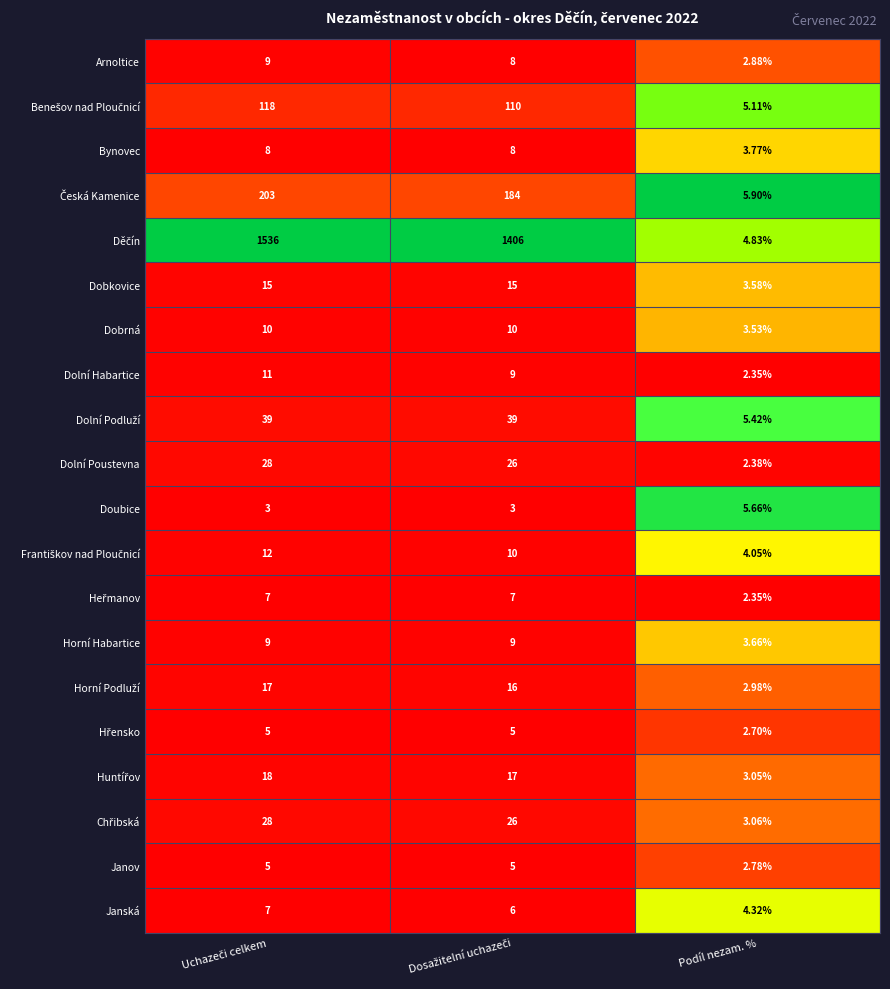

At which label does Dobrná reach its minimum?

Podíl nezam. %